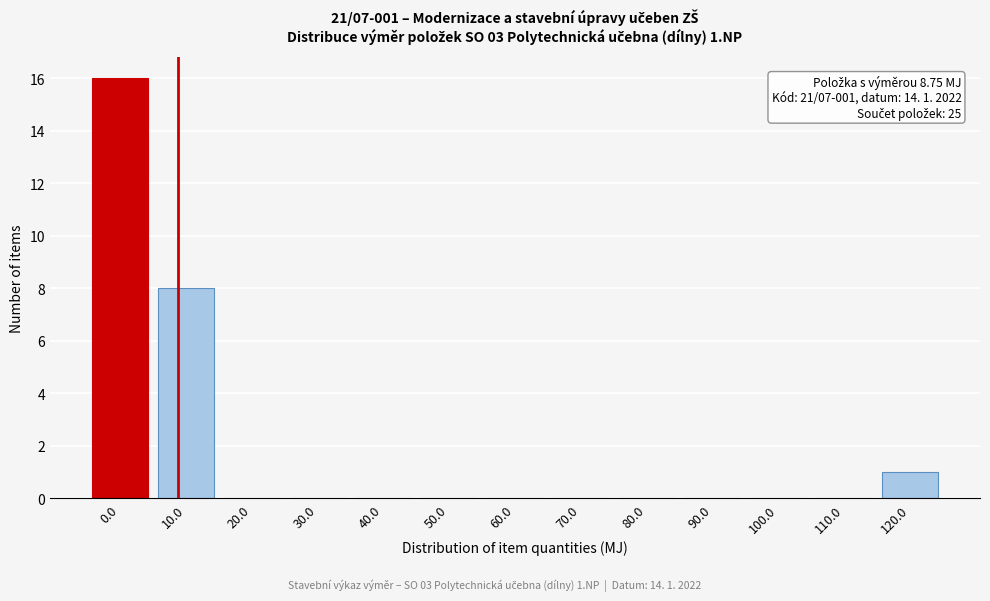

Reading left to right, extract all data points from this chart.

0.0=16	10.0=8	20.0=0	30.0=0	40.0=0	50.0=0	60.0=0	70.0=0	80.0=0	90.0=0	100.0=0	110.0=0	120.0=1